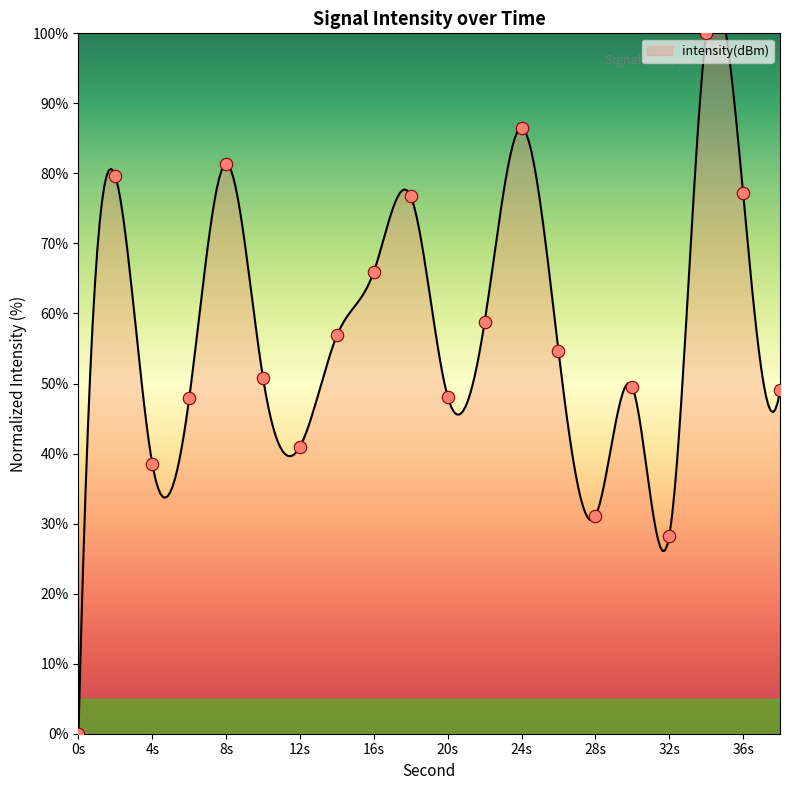

What is the change in value from 14 to 22?

+1.9